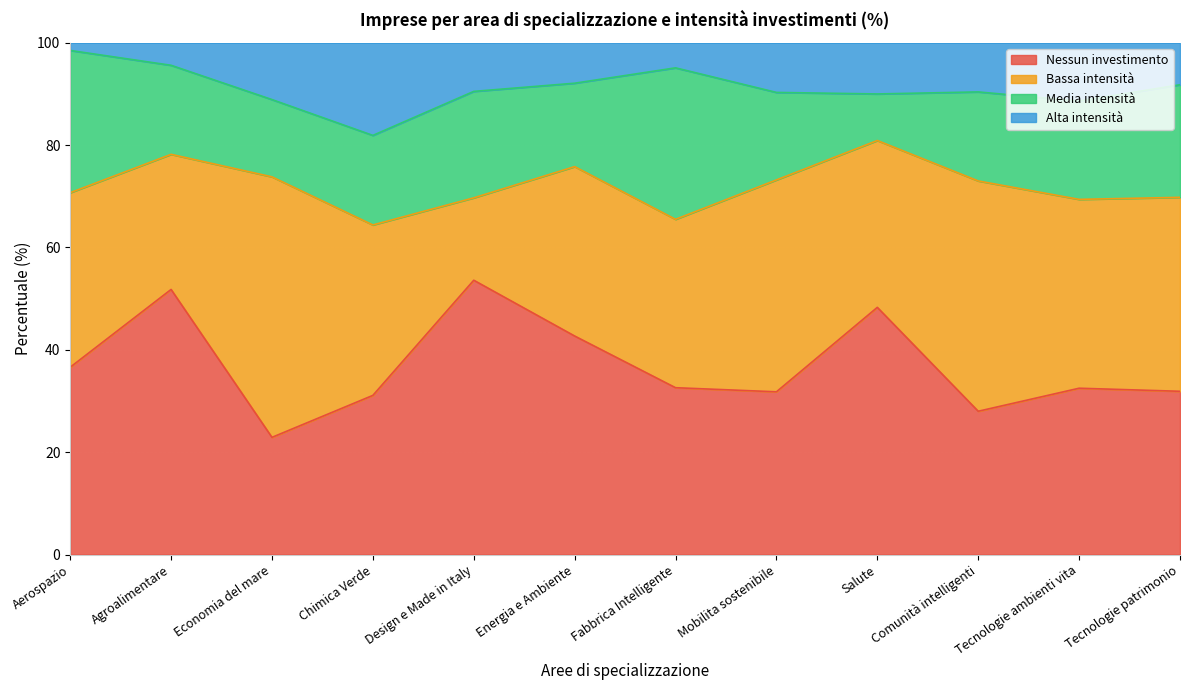

At which category is the sum across all series the highest?

Agroalimentare